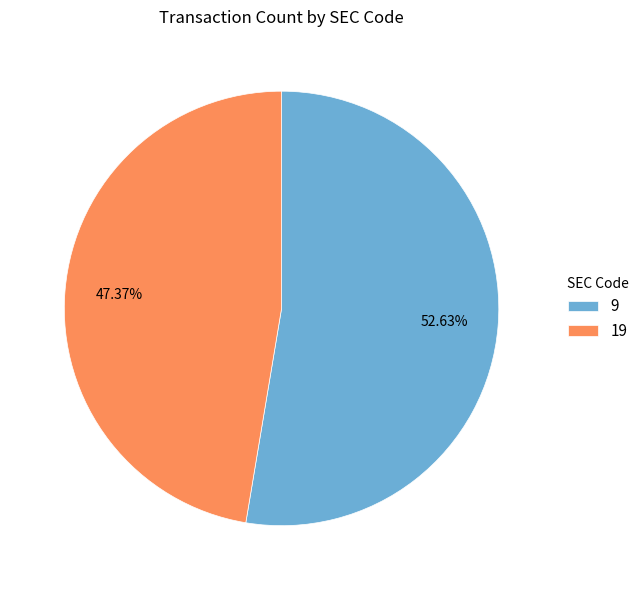

True or false: 19 accounts for 60% of the total.

False